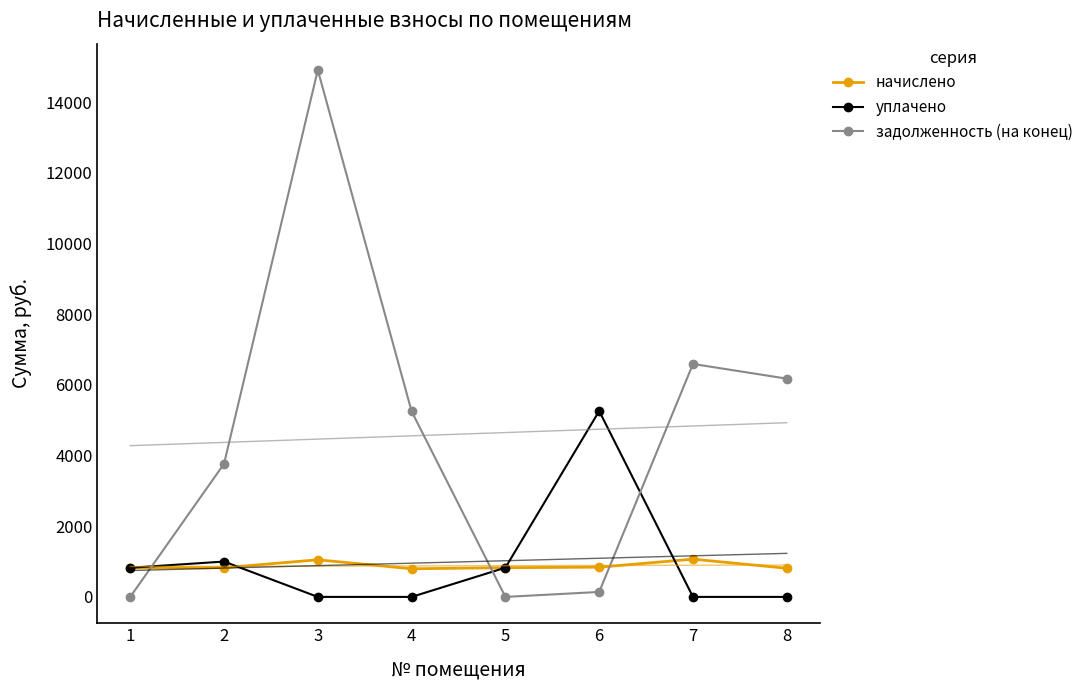

True or false: задолженность (на конец) and начислено intersect in this chart.

True